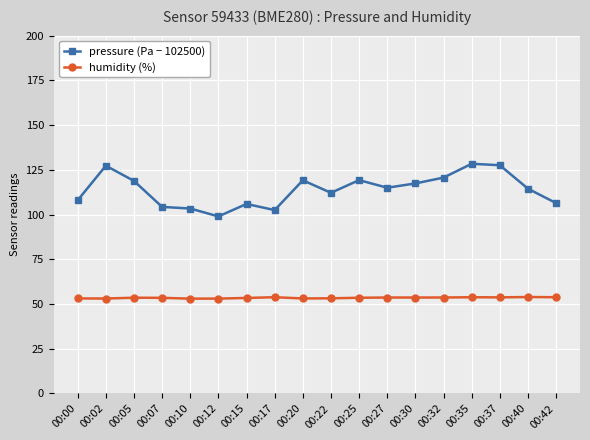

What is the highest value of the pressure (Pa − 102500) series?

128.4